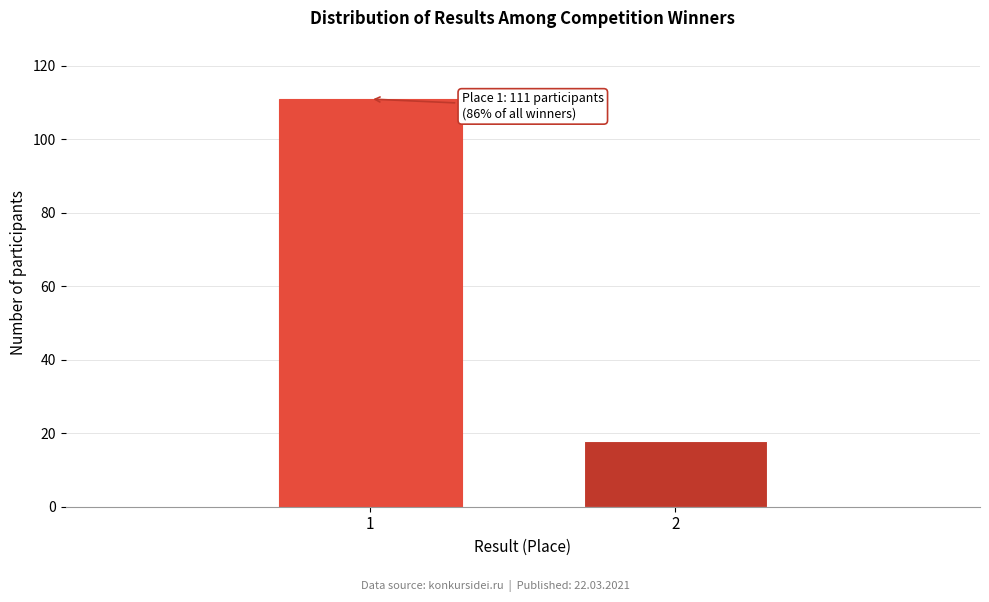

Reading left to right, transcribe all the data shown in this chart.

1=111	2=18